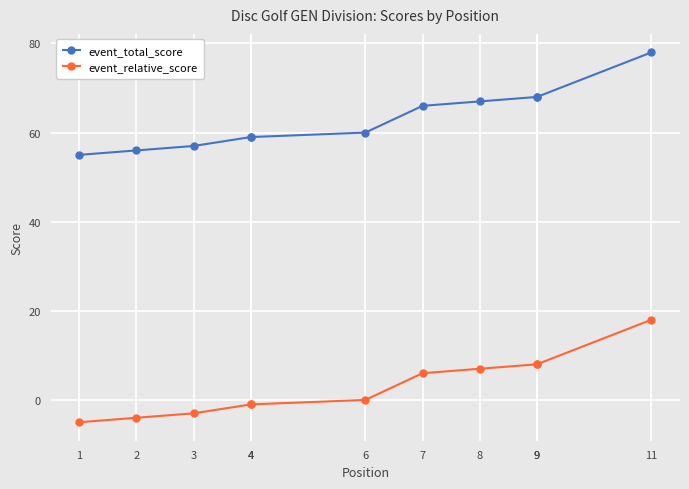

True or false: event_total_score and event_relative_score cross at least once.

False